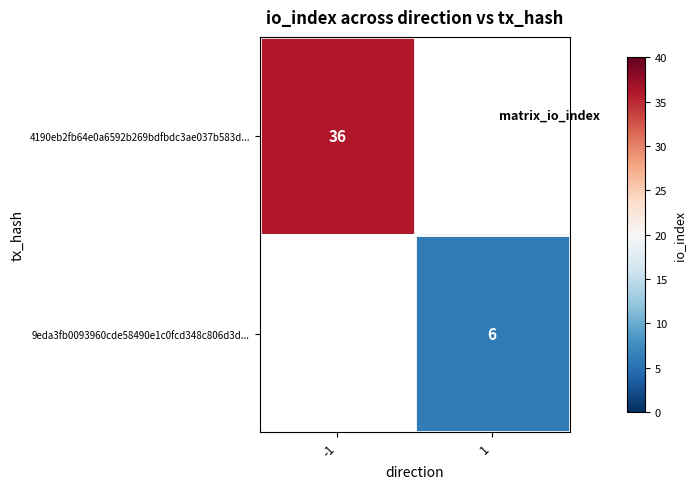

At which category does the chart reach its minimum across all series?

1